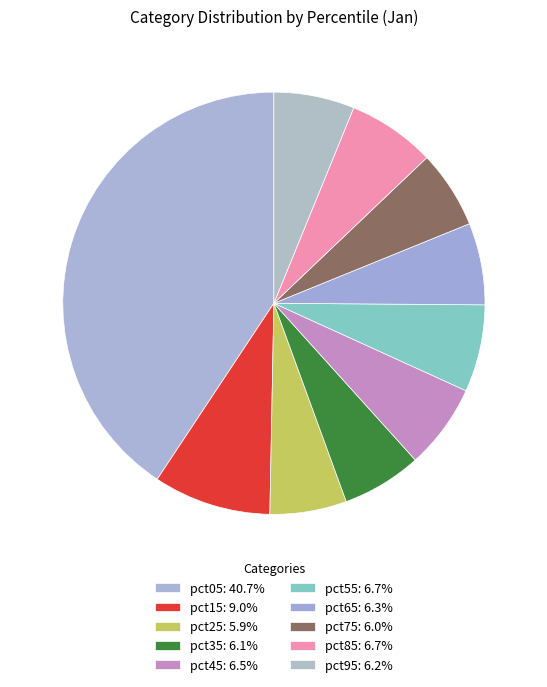

Is pct05 the majority of the pie?

No